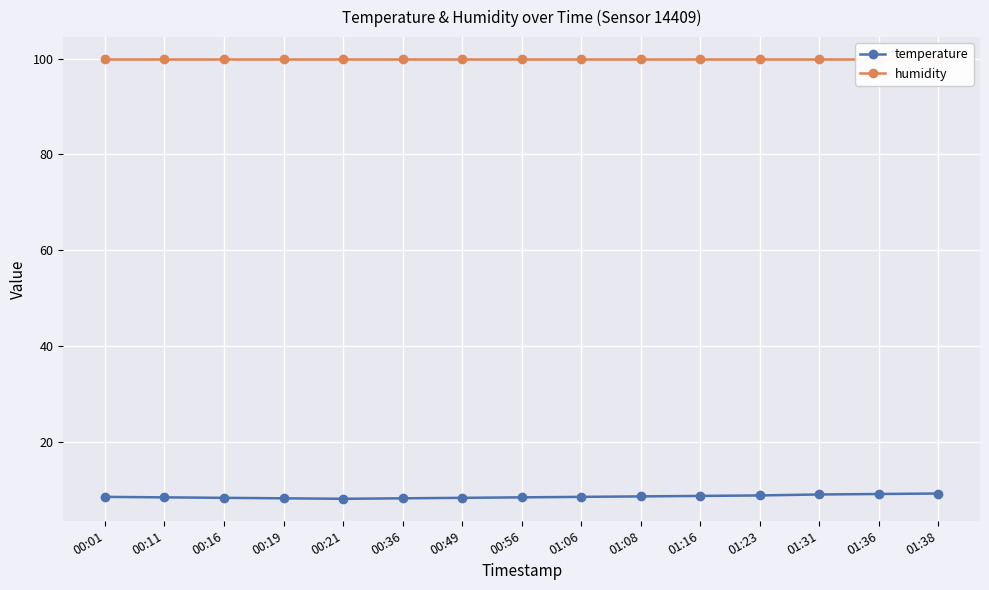

What is the sum of all humidity values?

1498.5